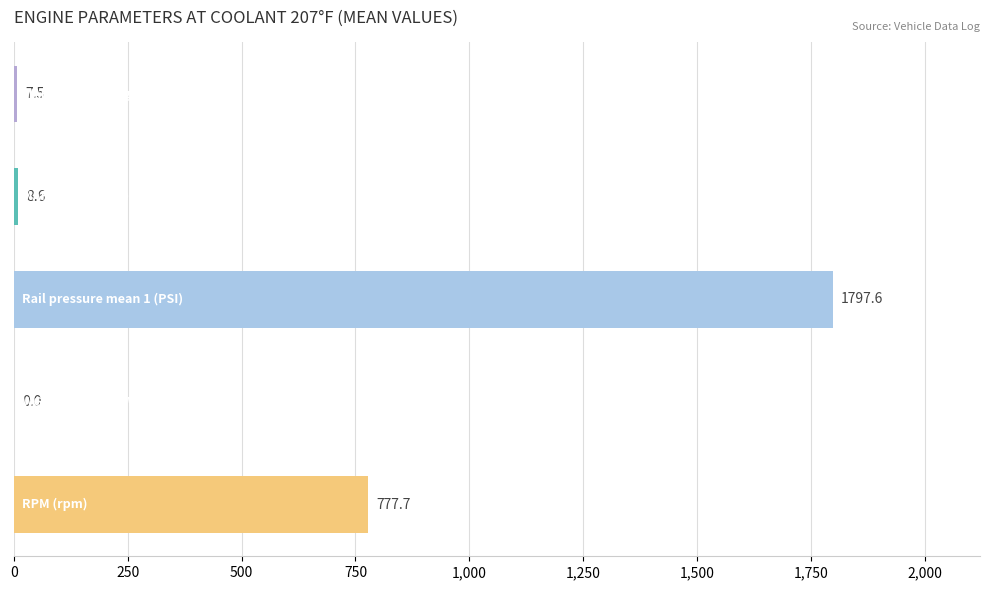

What is the greatest value displayed?

1797.6